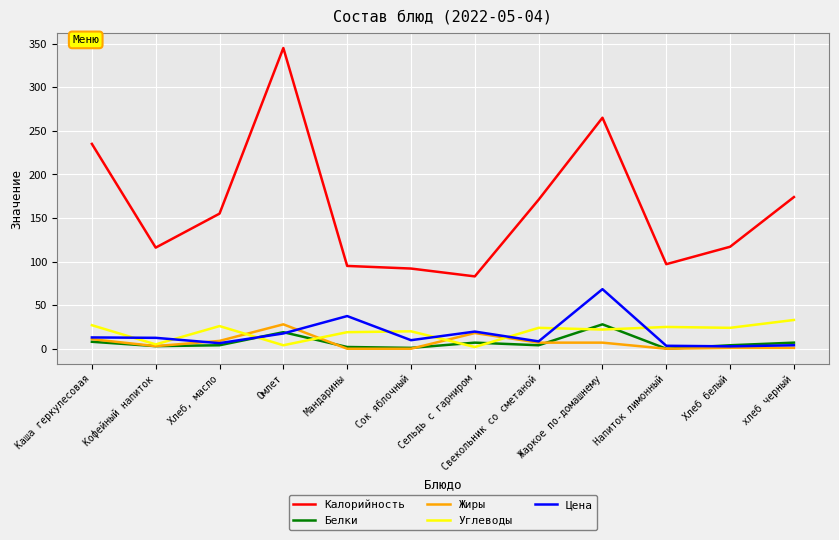

What is the difference between the highest and lowest values at Мандарины?

95.0